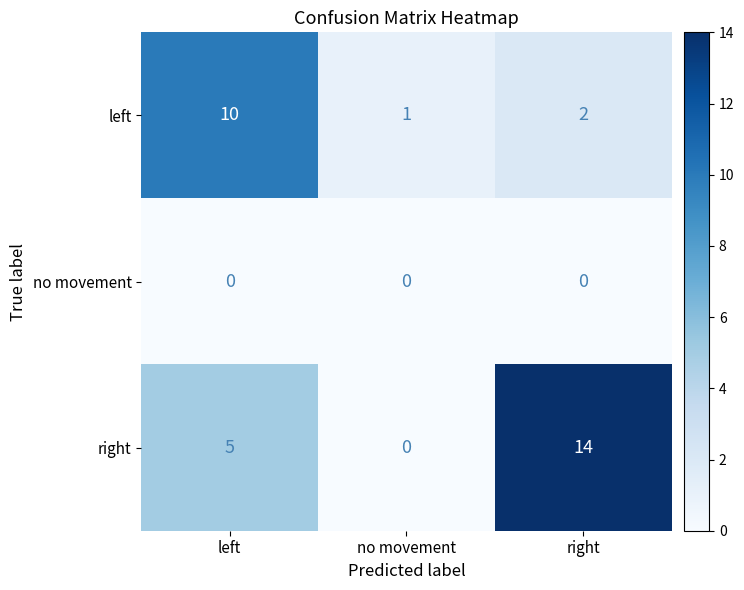

Reading left to right, extract all data points from this chart.

left: 10	1	2
no movement: 0	0	0
right: 5	0	14